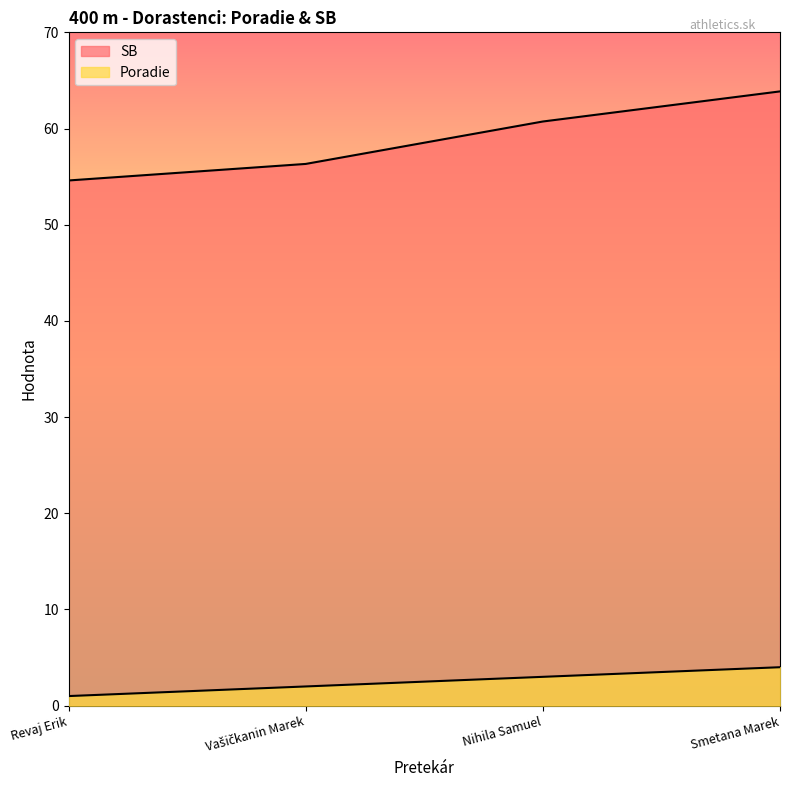

At which label does SB first exceed 60?

Nihila Samuel